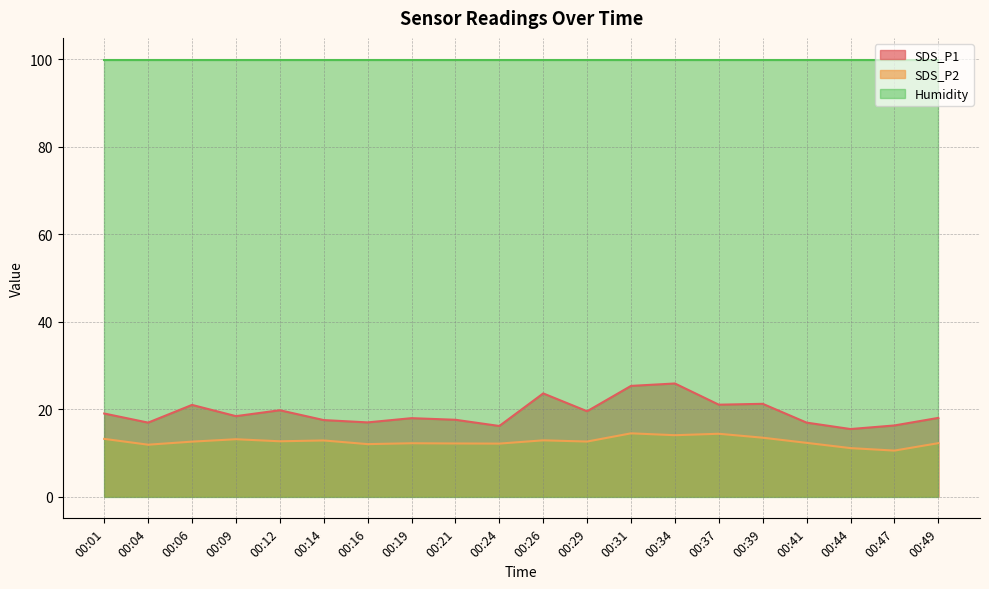

What is the difference between the second highest and minimum values in the SDS_P2 series?

3.8